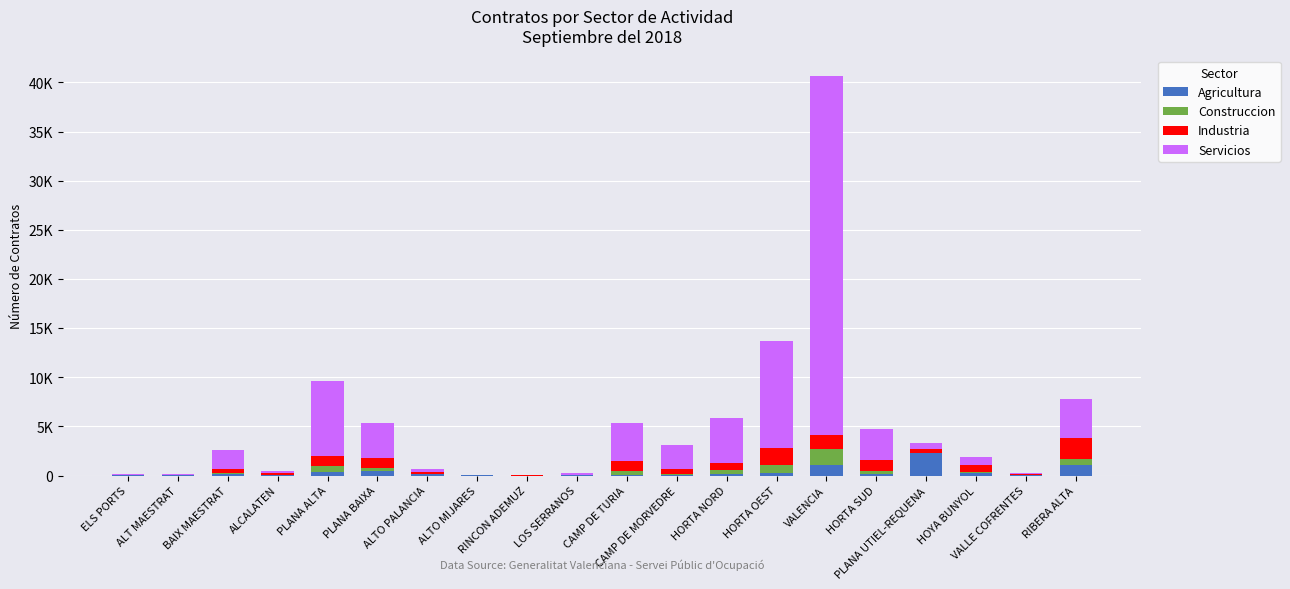

Read the Agricultura value at BAIX MAESTRAT, to the nearest 10.

140